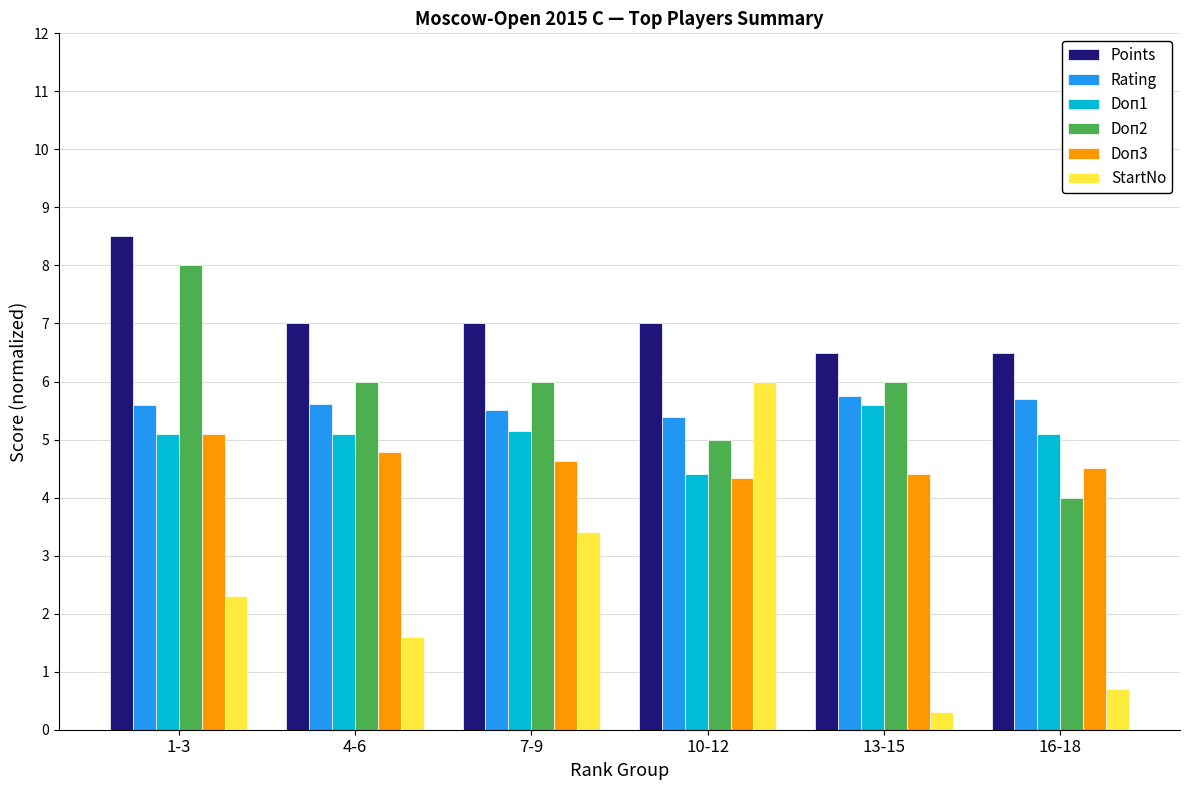

The Doп2 series shows 1.8 at 13-15. True or false?

False